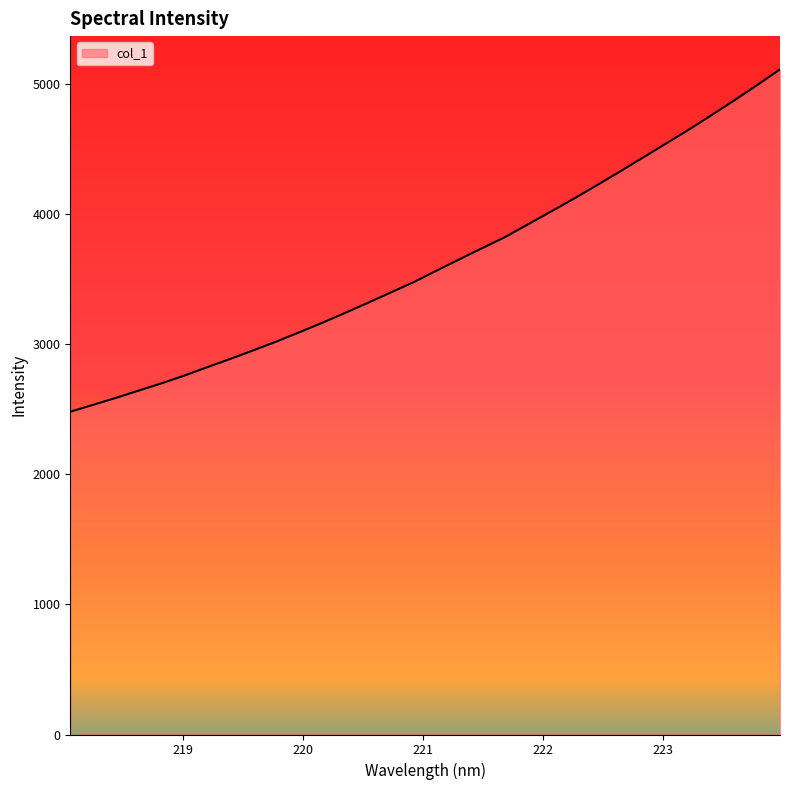

How many values are below 3564?

16